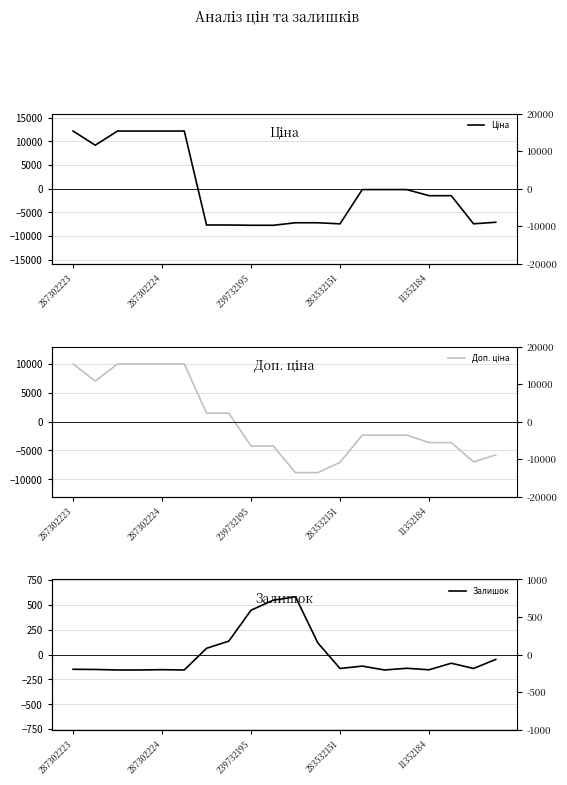

Which category has the lowest value in the Доп. ціна series?

10